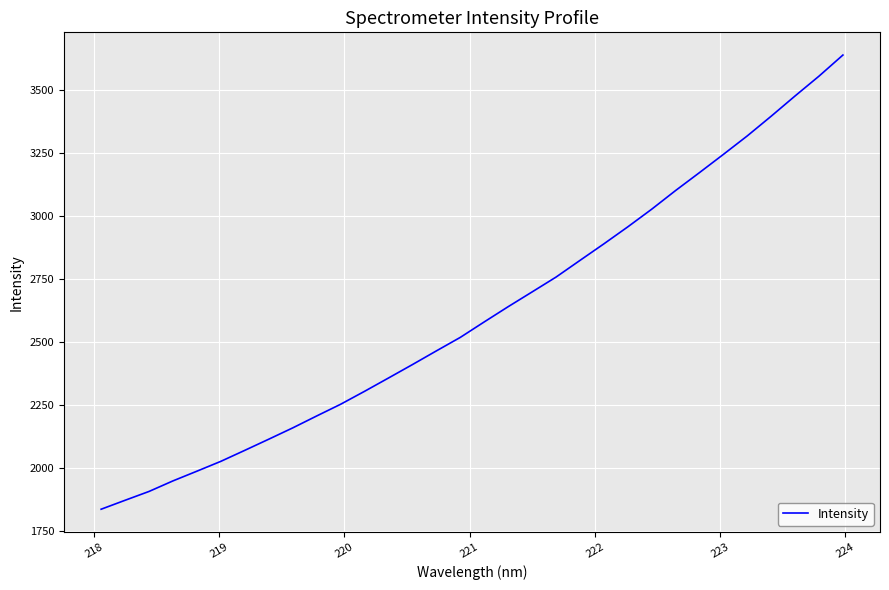

What is the smallest value displayed?

1834.7